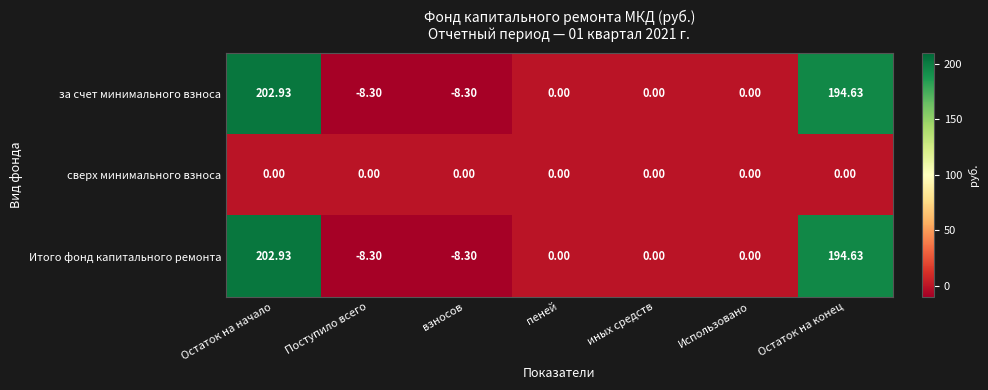

Where does the за счет минимального взноса series first go above 0?

Остаток на начало